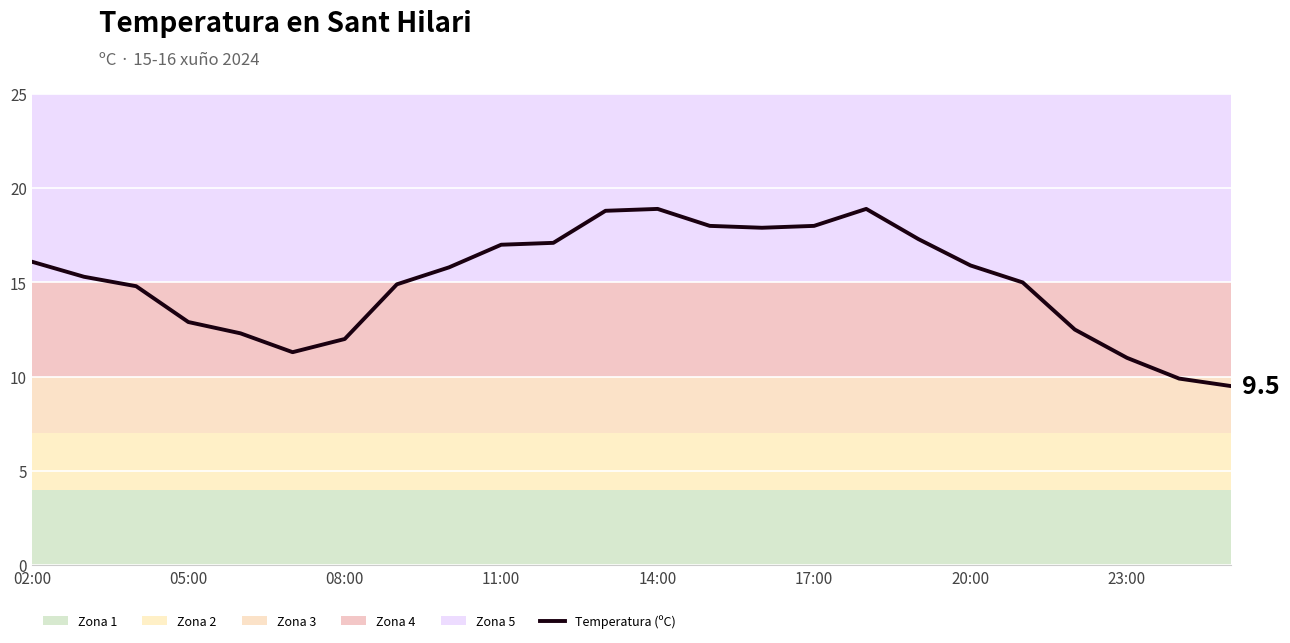

What is the difference between the maximum and minimum values?

9.4